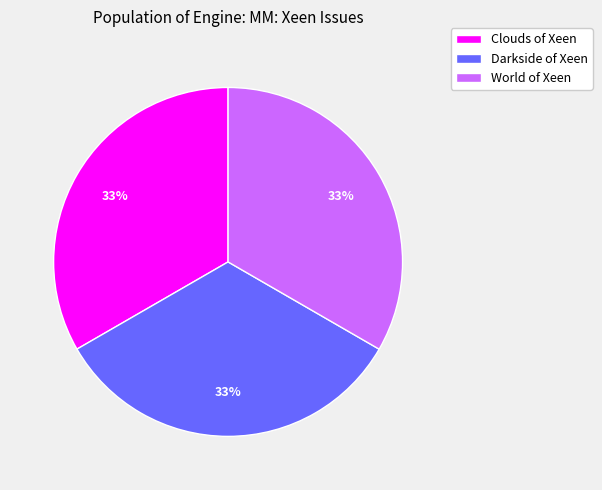

To the nearest percent, what percentage of the pie is World of Xeen?

33%